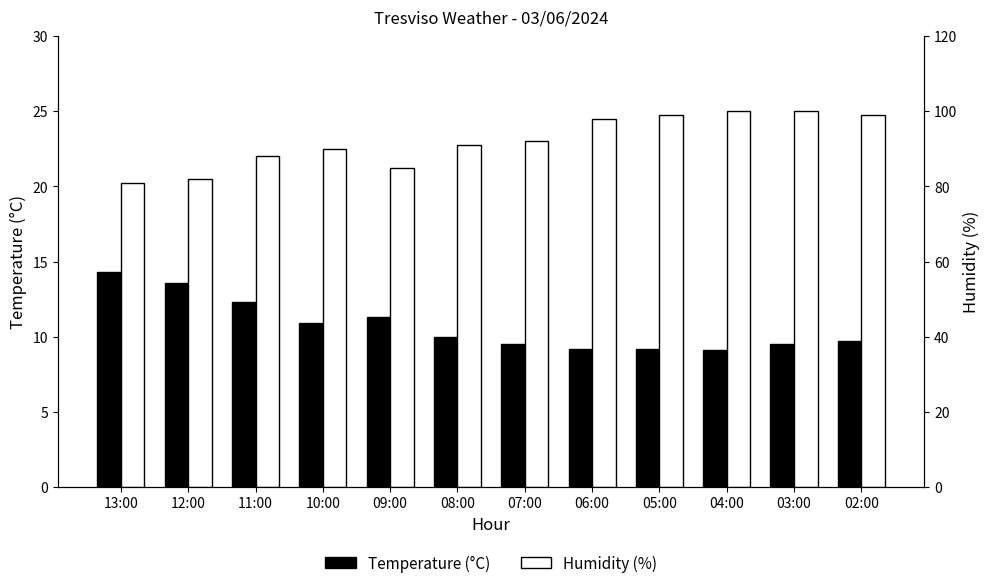

What is the spread (max minus min) of values at 13:00?

66.7